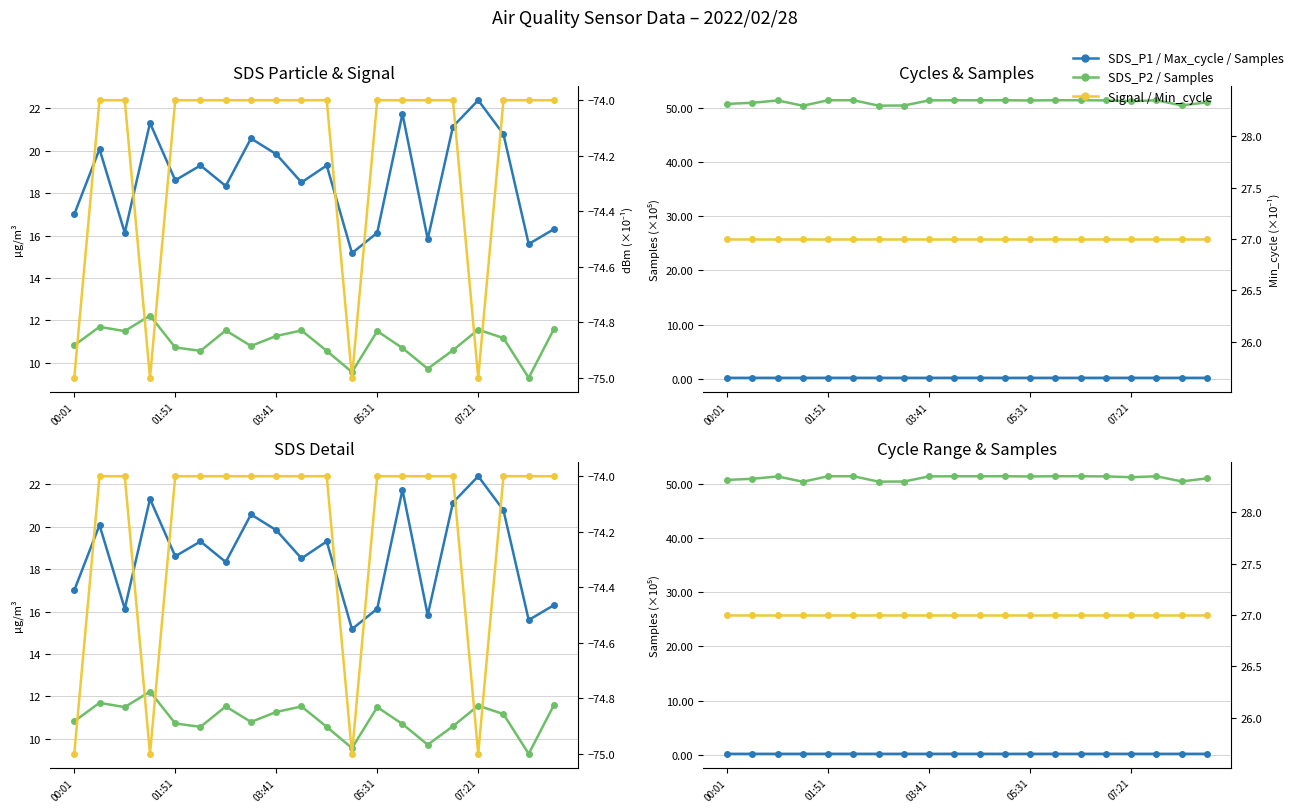

Does the chart have visible grid lines?

Yes